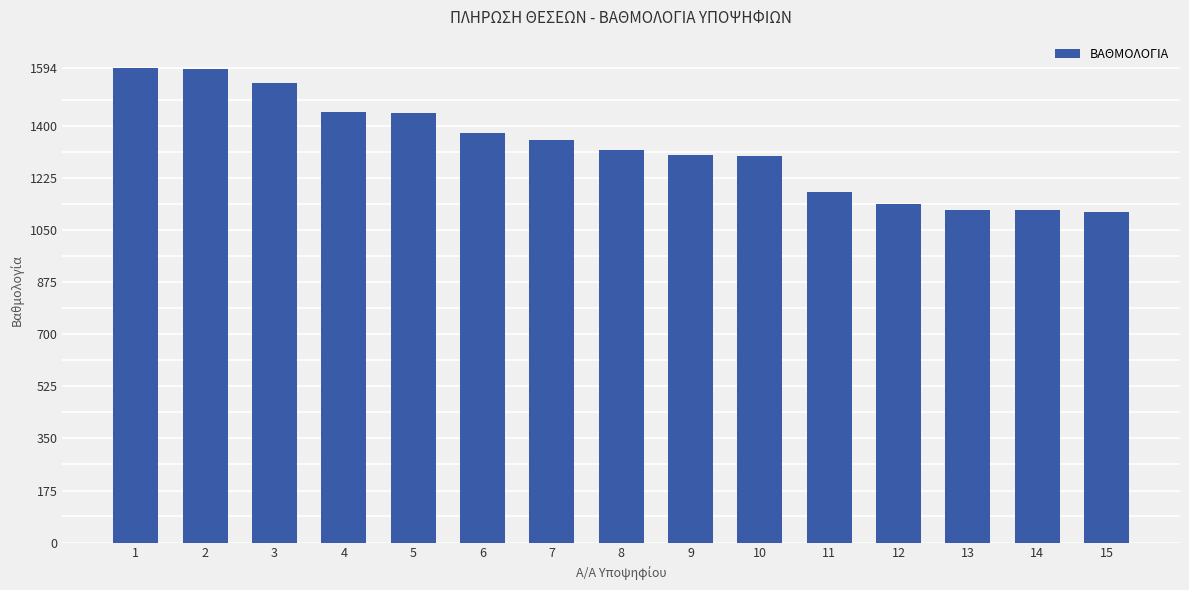

The value at 2 is 419. True or false?

False